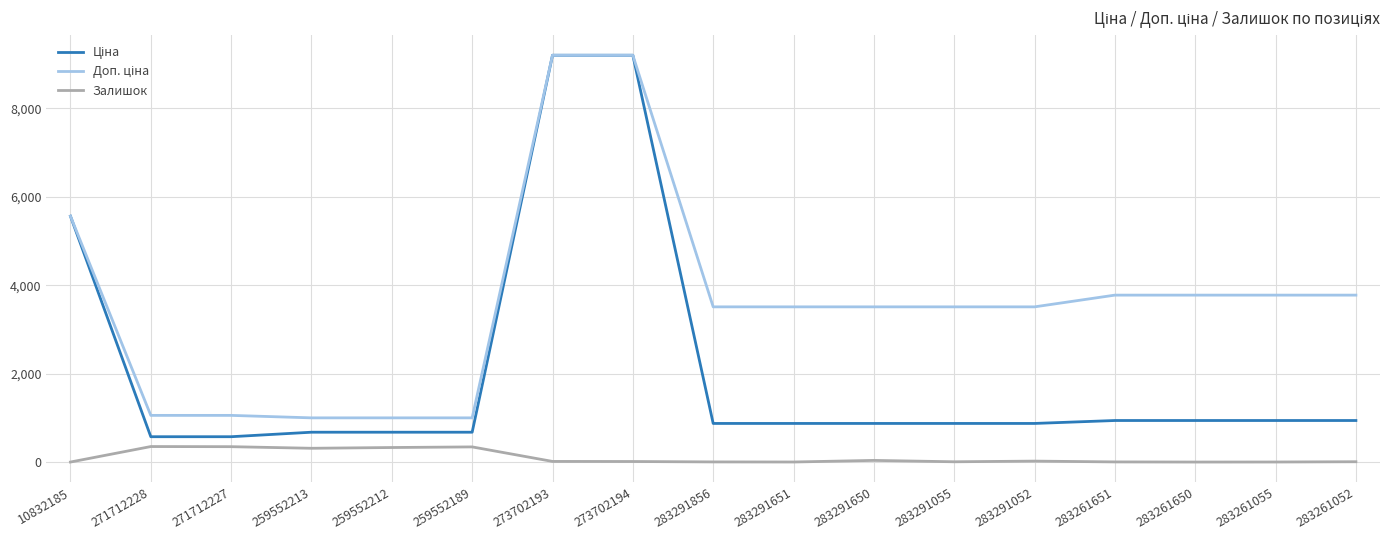

What is the greatest value displayed?

9196.3